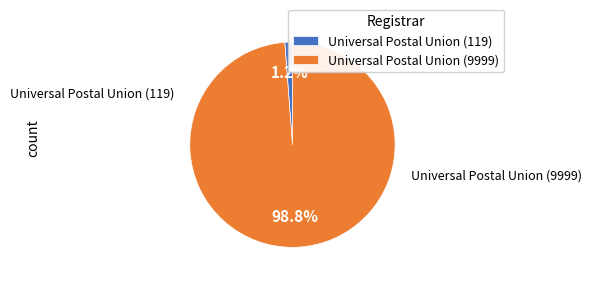

How many slices are in this pie chart?

2